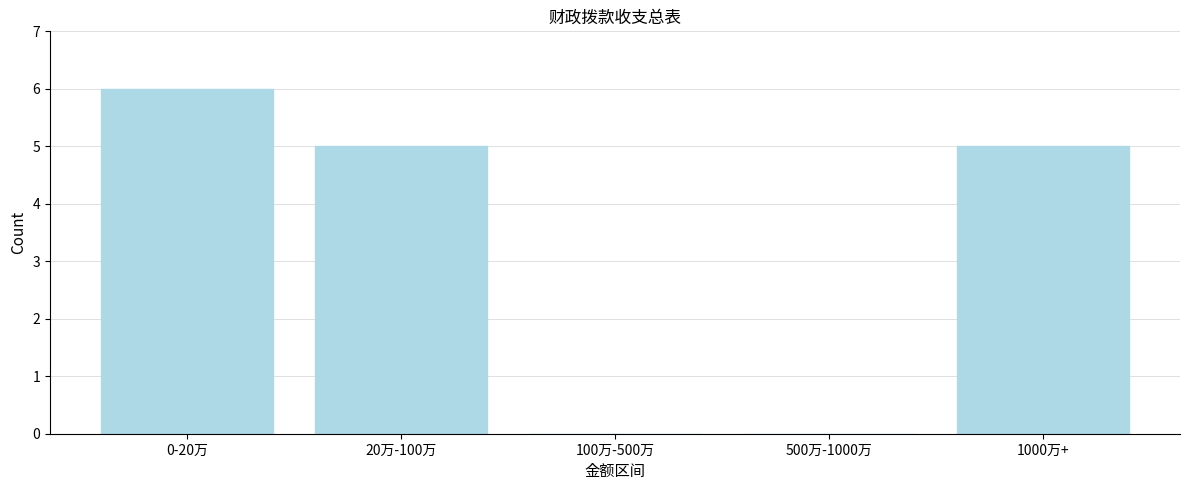

Reading left to right, list all the values displayed in this chart.

0-20万=6	20万-100万=5	100万-500万=0	500万-1000万=0	1000万+=5